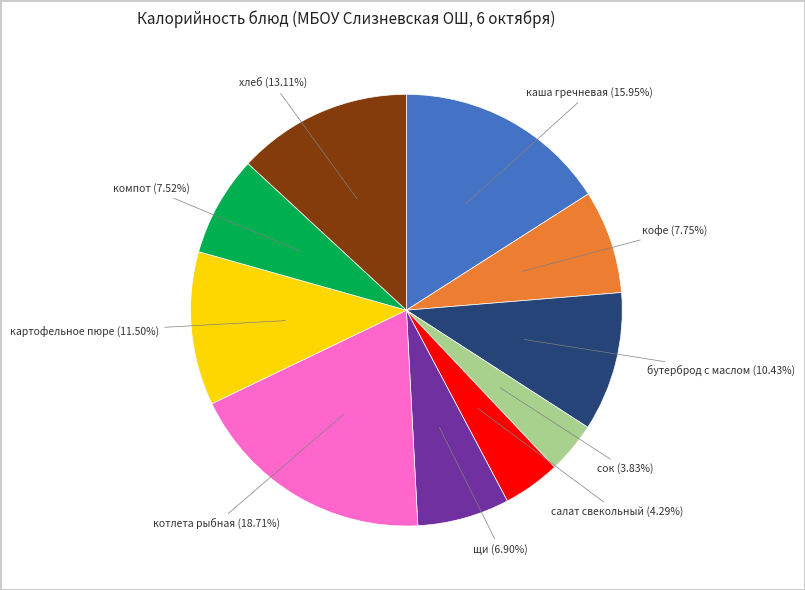

How many slices are in this pie chart?

10